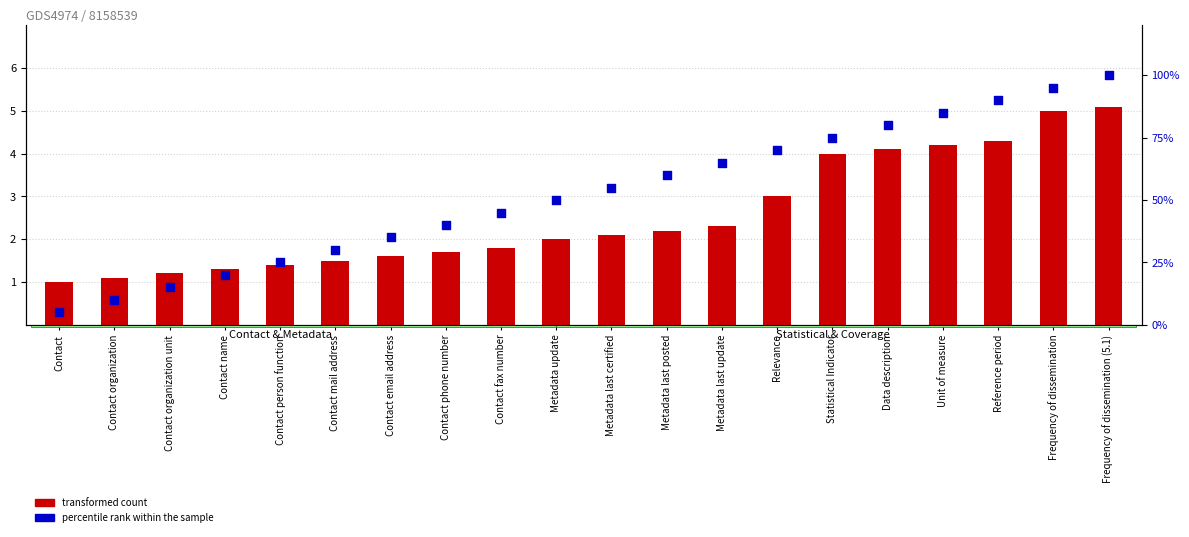

Which series has the largest Y range (max minus min)?

percentile rank within the sample